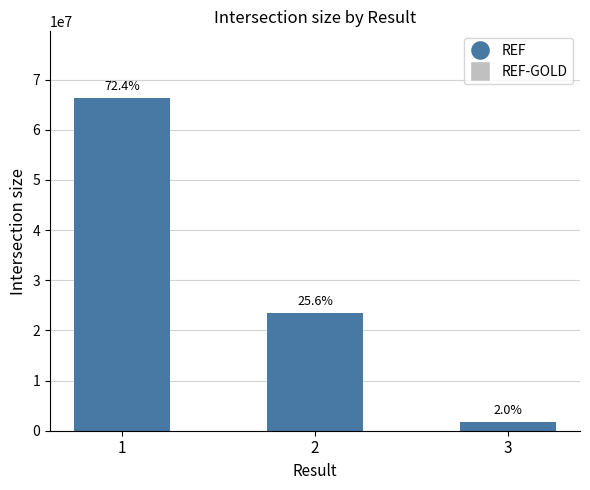

What value does the data have at 1, to the nearest 10?

66346660